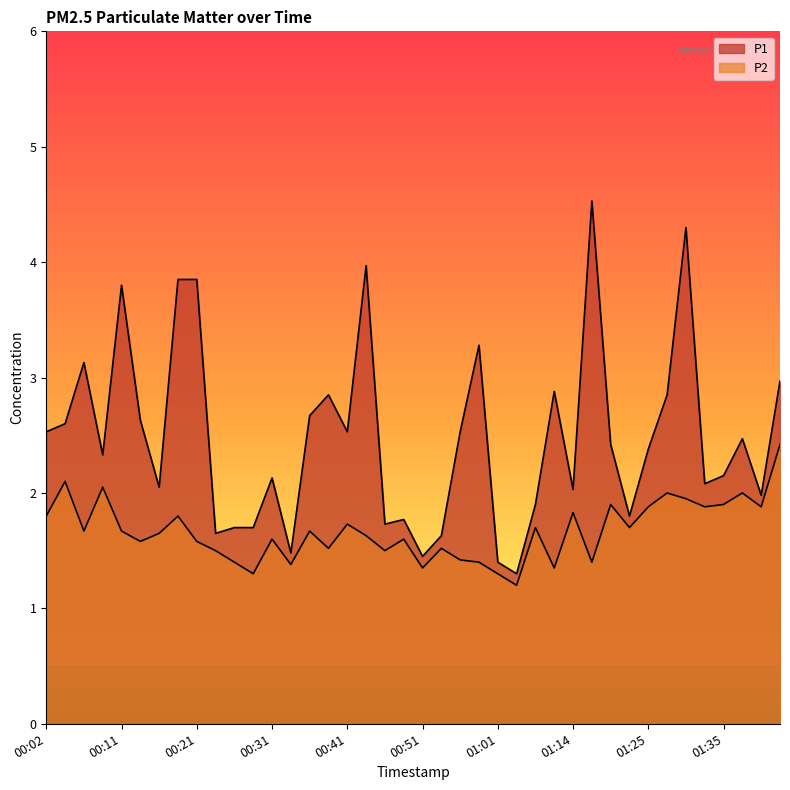

What is the sum of all P1 values?

99.3